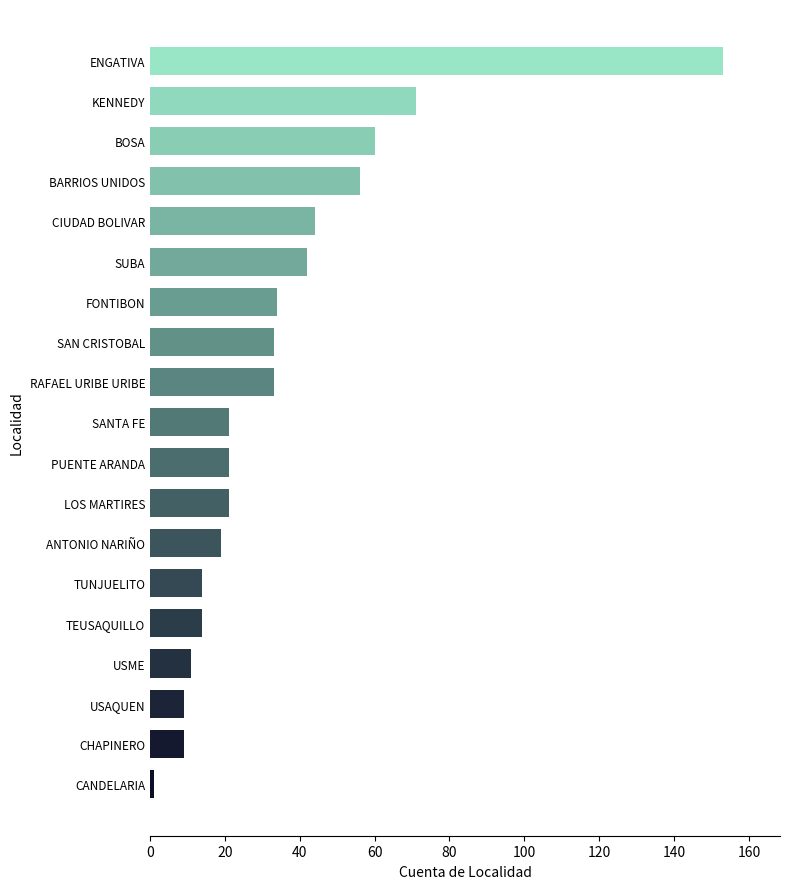

Which has a higher value, KENNEDY or LOS MARTIRES?

KENNEDY